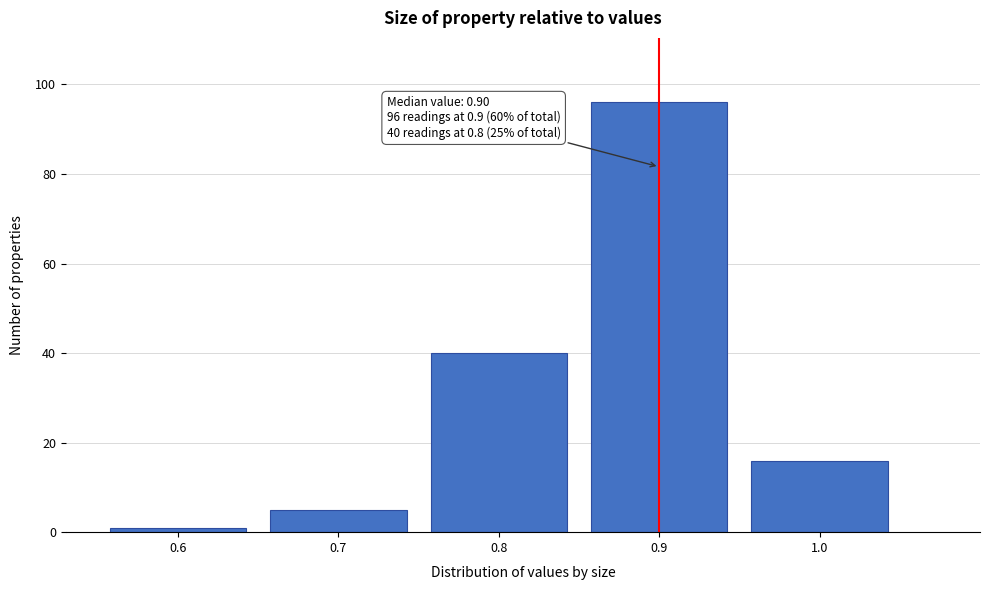

Reading left to right, what are all the values shown in this chart?

0.6=1	0.7=5	0.8=40	0.9=96	1.0=16